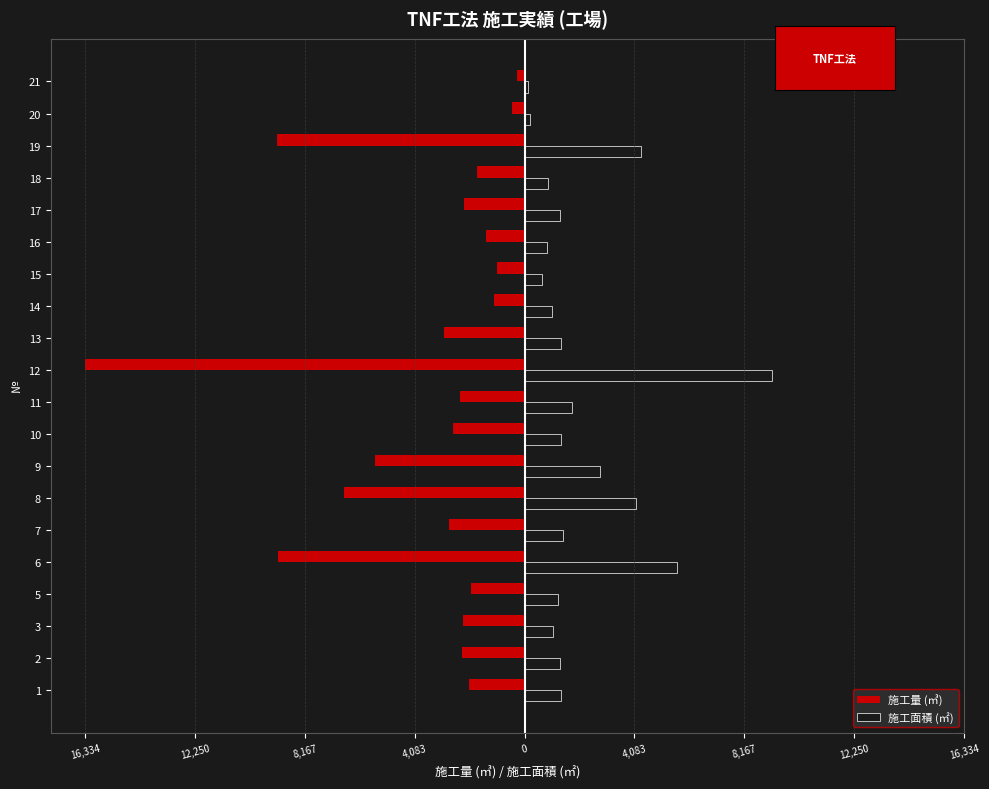

What are all the series names shown in the legend?

施工量 (㎥), 施工面積 (㎡)